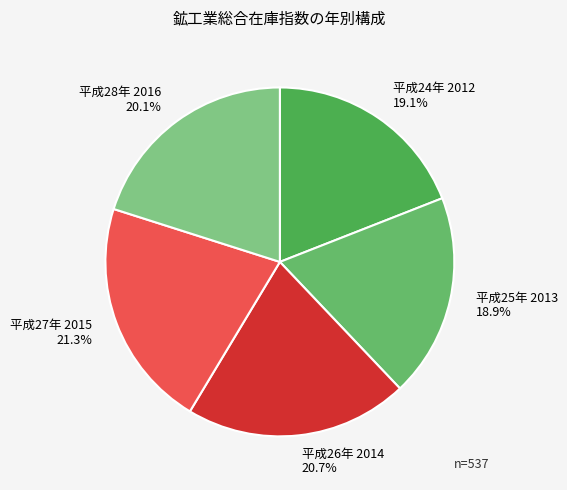

To the nearest percent, what is the average slice percentage?

20%